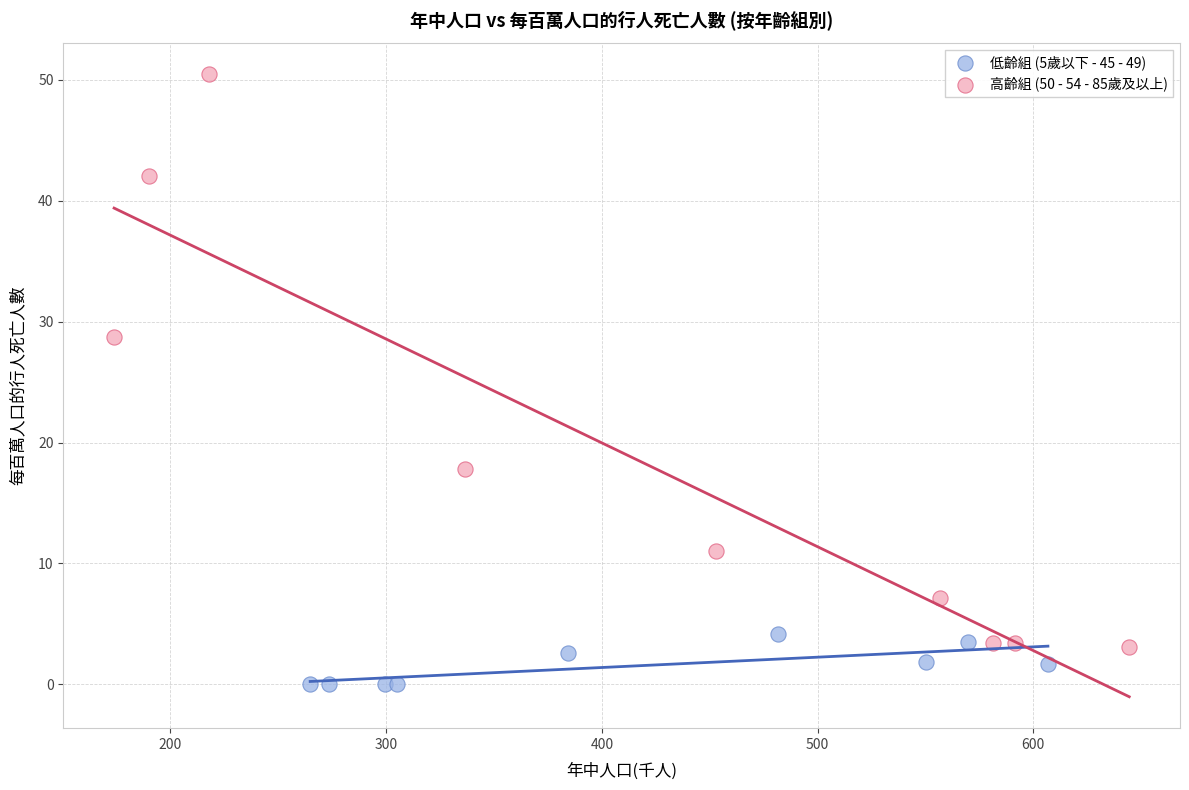

Which series contains the highest Y value?

高齡組 (50 - 54 - 85歲及以上)